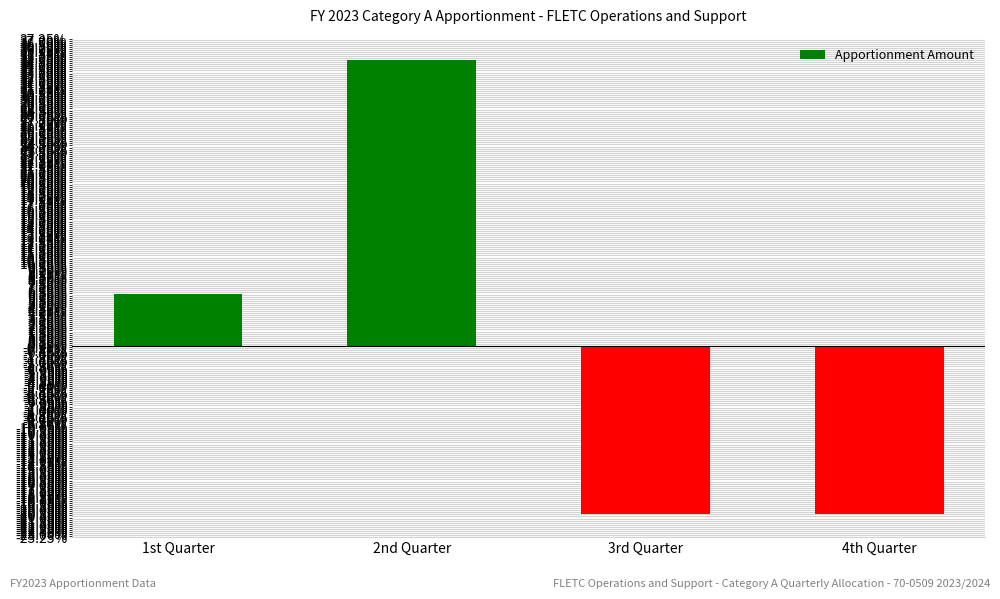

What is the change in value from 1st Quarter to 3rd Quarter?

-26.8